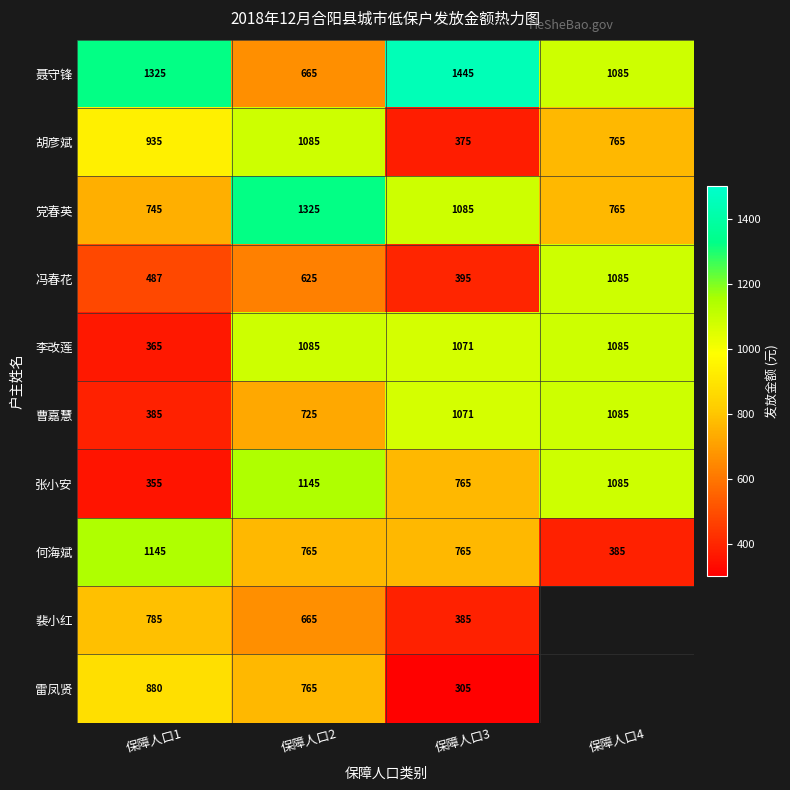

Where is 胡彦斌 nearest to the value 730?

保障人口4